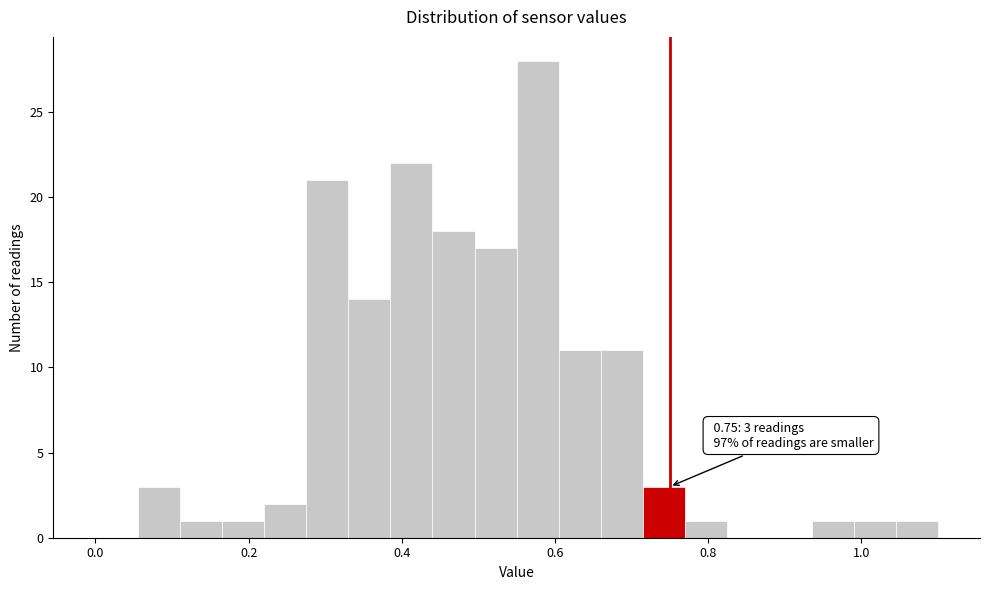

Around what value on the x-axis is the tallest bar? Give the approximate position of its centre, as read against the axis.

0.58